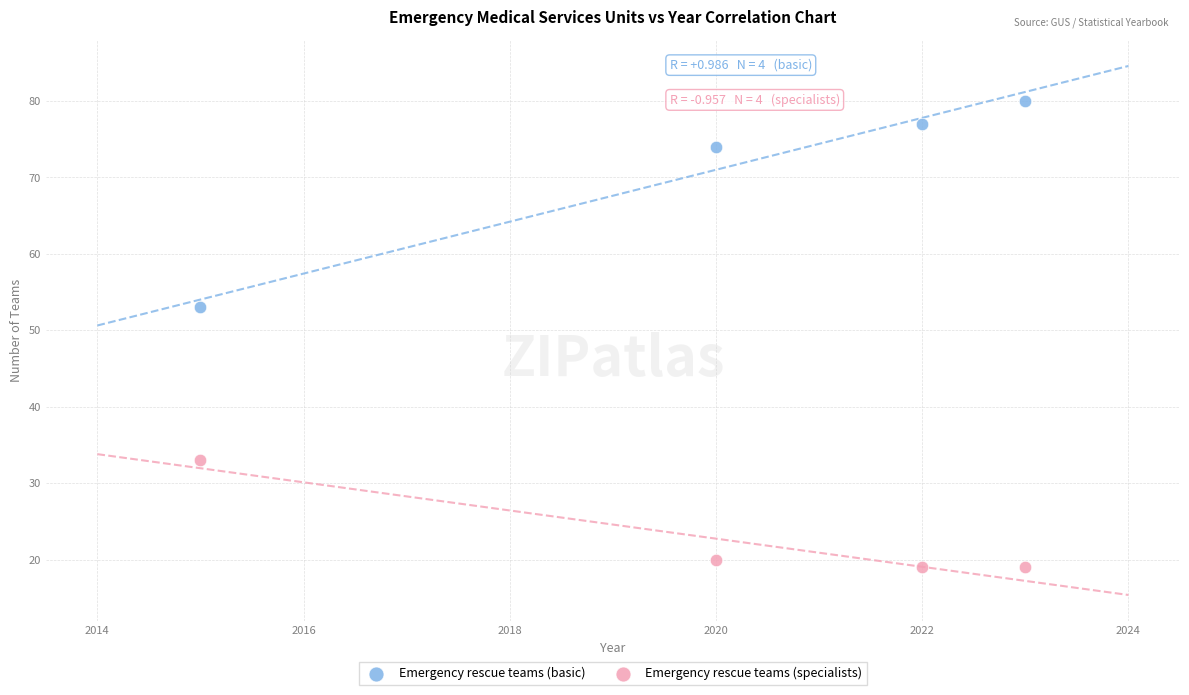

Which series has the largest Y range (max minus min)?

Emergency rescue teams (basic)